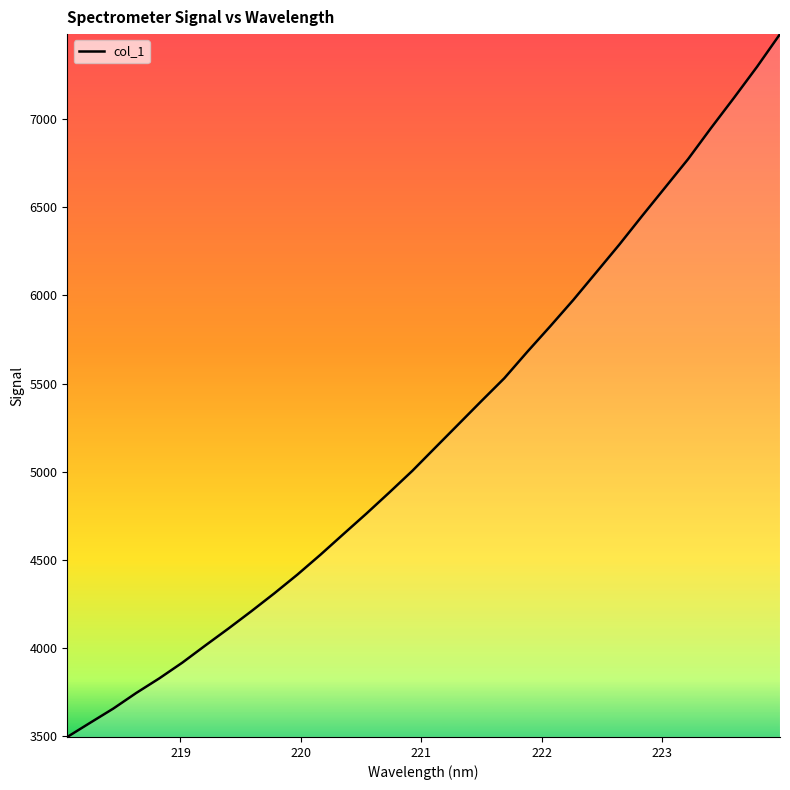

Reading right to left, extract all data points from this chart.

7481.2	7295.9	7120.5	6949.3	6772.8	6611.7	6450.8	6287.0	6130.0	5973.6	5824.9	5679.8	5530.0	5400.2	5268.4	5137.0	5005.0	4882.4	4762.3	4646.0	4528.9	4416.5	4310.5	4209.0	4110.4	4014.7	3917.4	3828.3	3745.7	3656.8	3576.7	3495.9